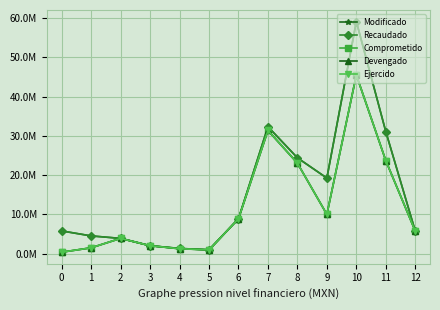

True or false: Modificado has more than 2 interior local peaks.

False